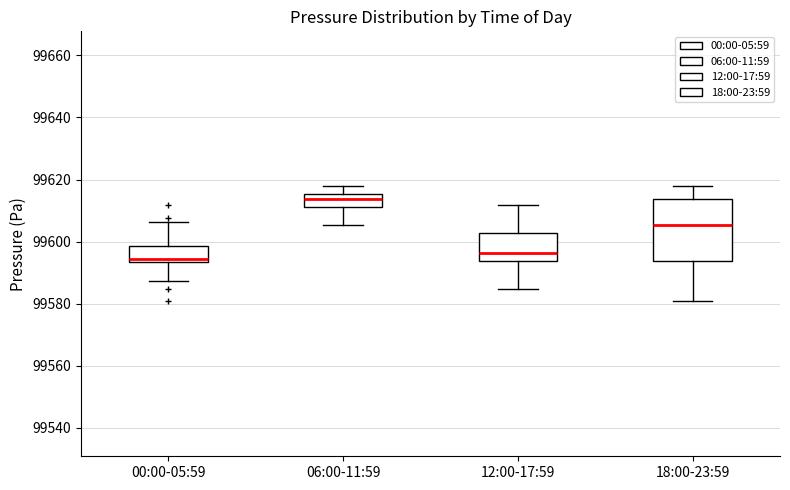

Which box is the tallest, from its lower edge to its upper edge?

18:00-23:59